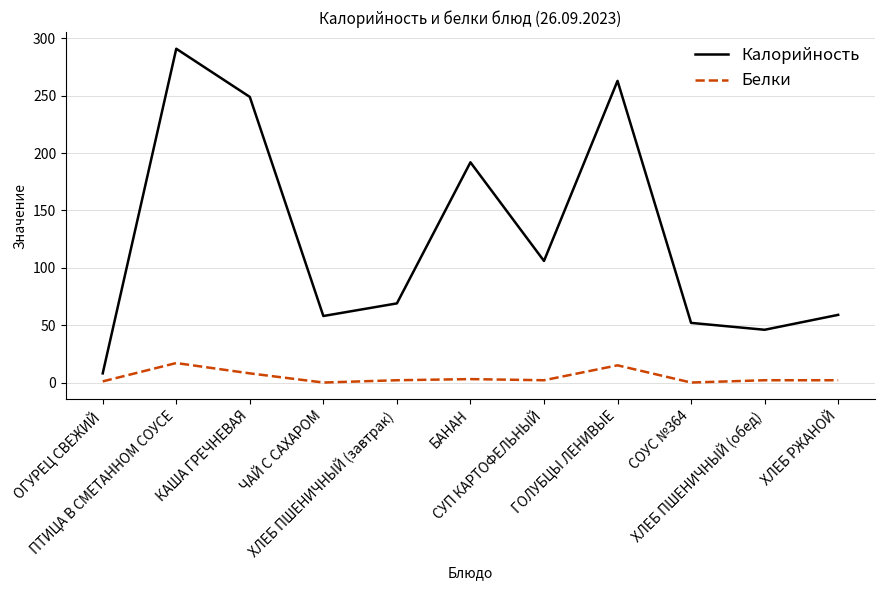

What position from the left is ПТИЦА В СМЕТАННОМ СОУСЕ?

2